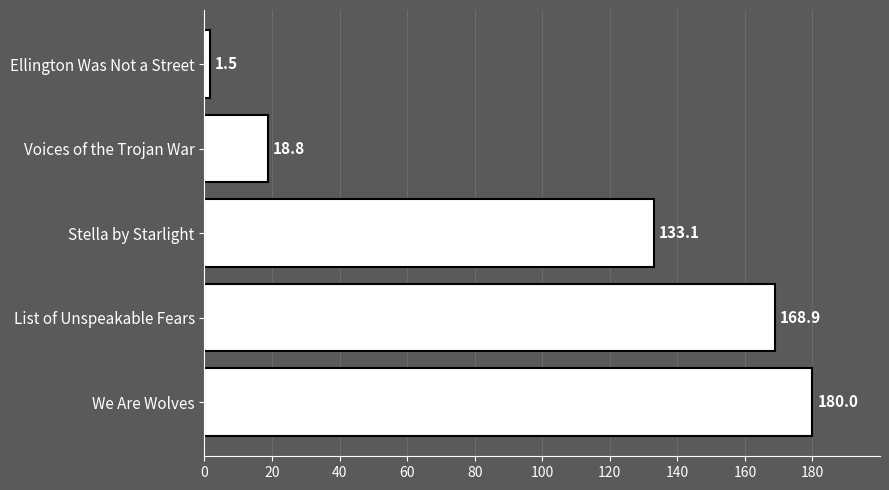

List the labels in order of value, largest first.

We Are Wolves, List of Unspeakable Fears, Stella by Starlight, Voices of the Trojan War, Ellington Was Not a Street